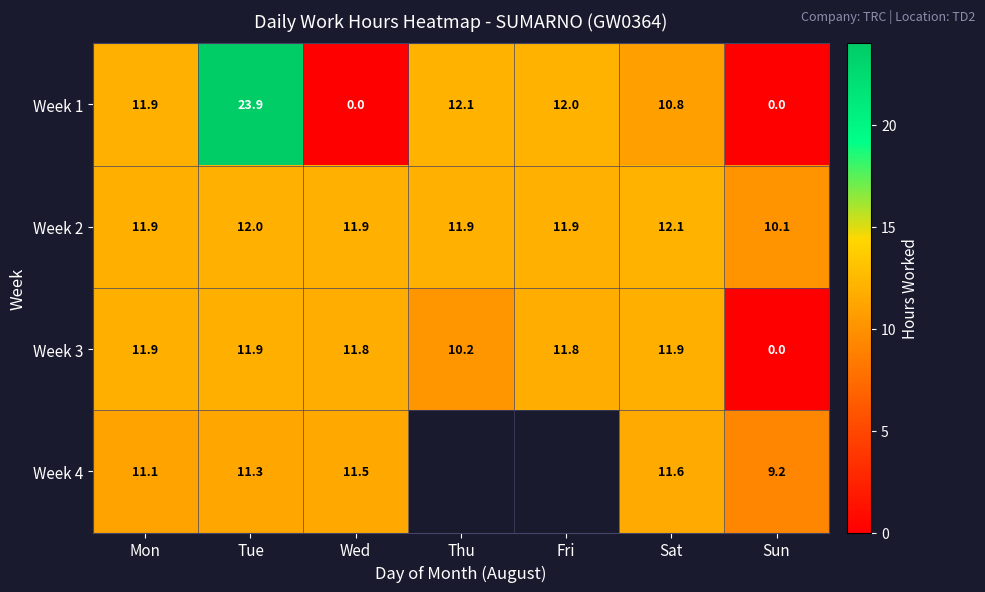

What is the highest value of the Week 2 series?

12.1